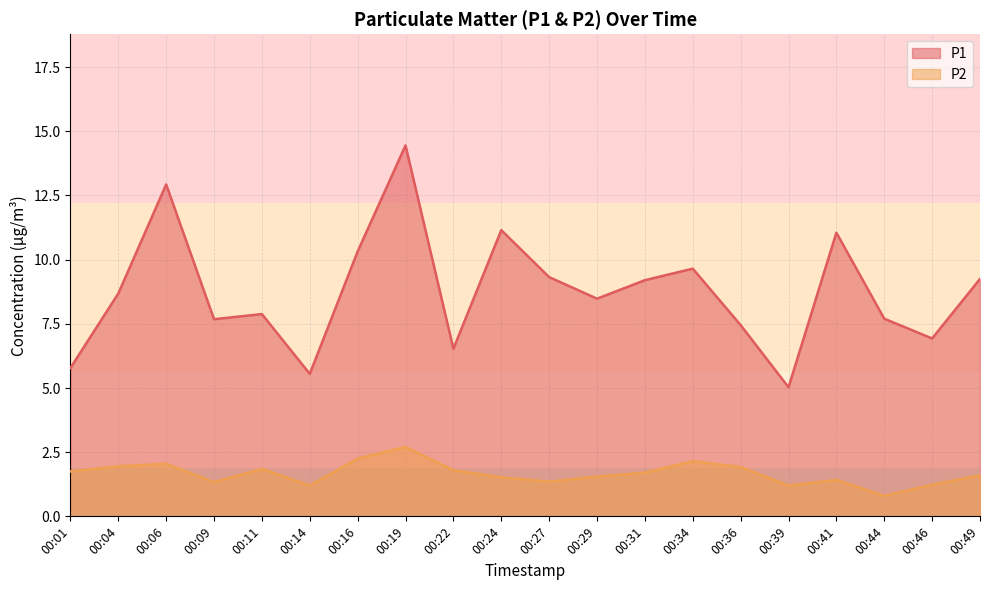

Which label corresponds to the largest value in the chart?

00:19